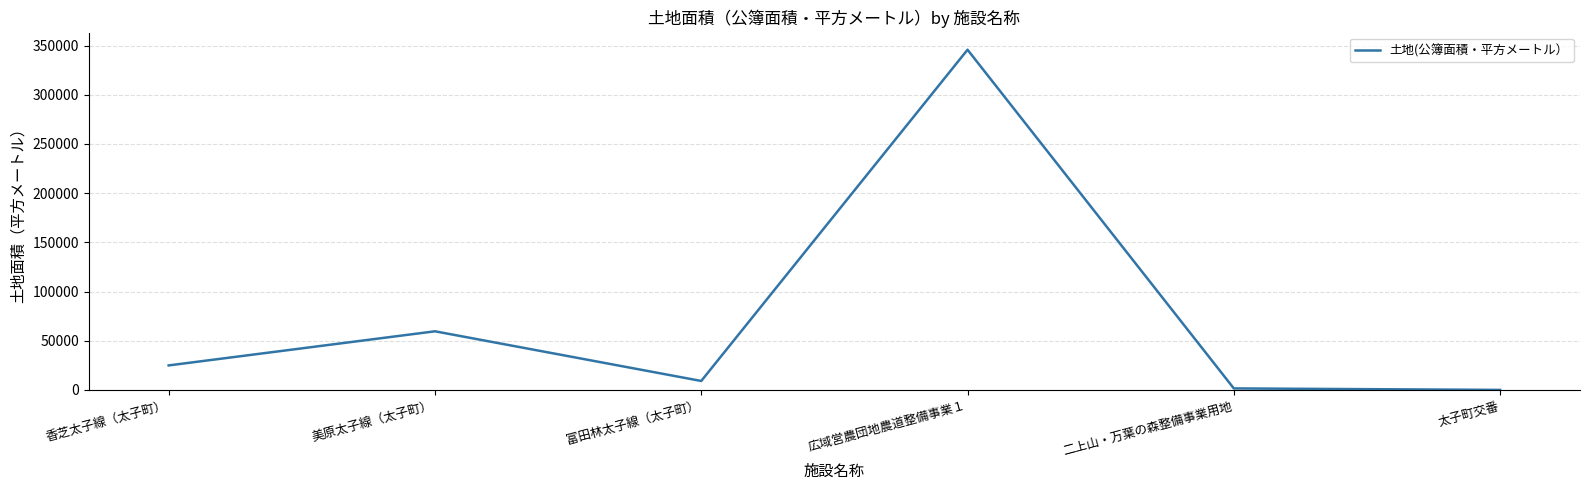

True or false: the data has more than 2 interior local peaks.

False